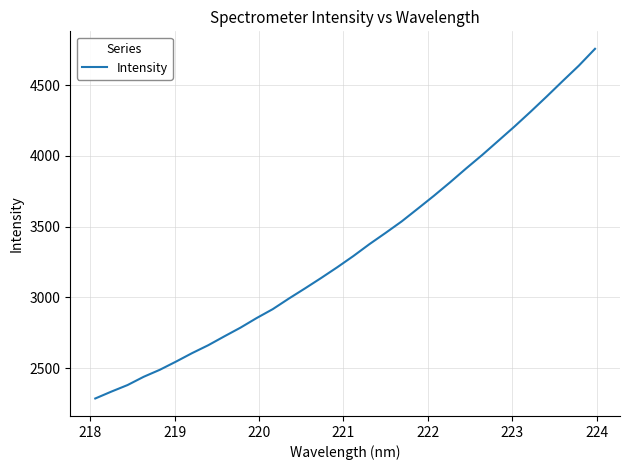

What is the maximum value shown in the chart?

4756.5